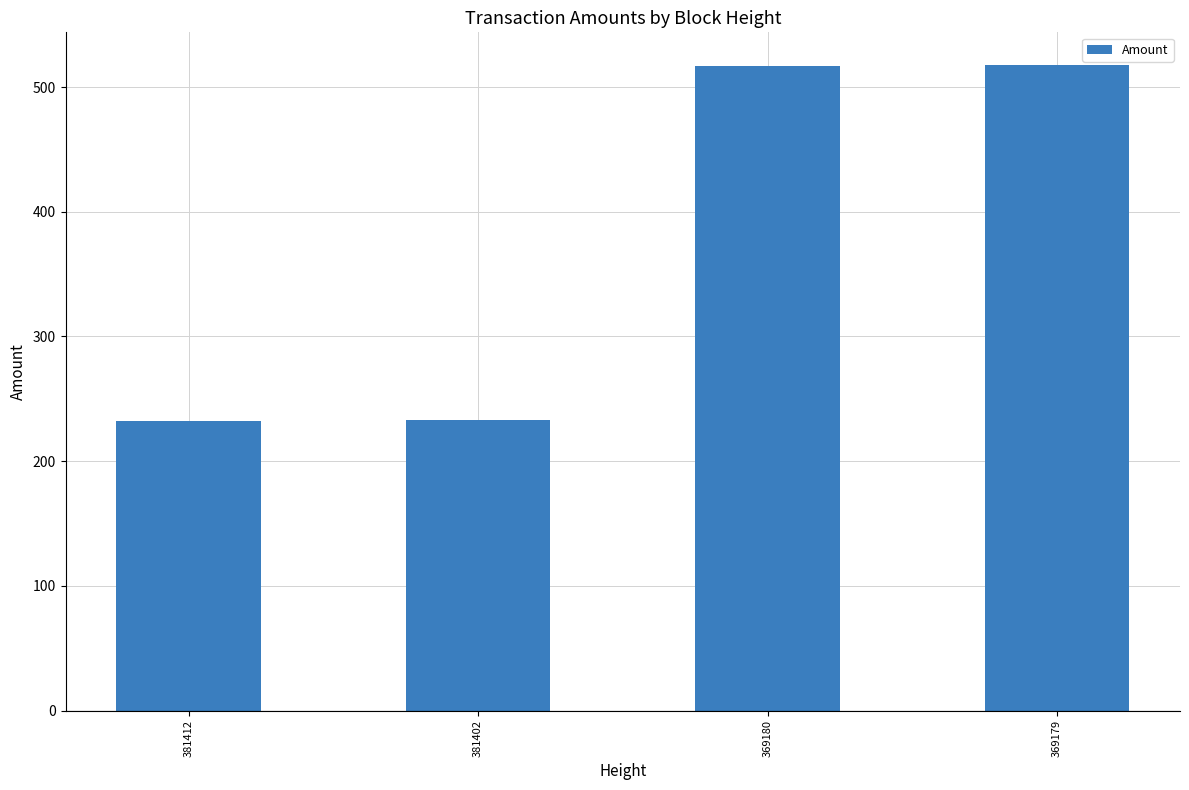

What is the average value?

375